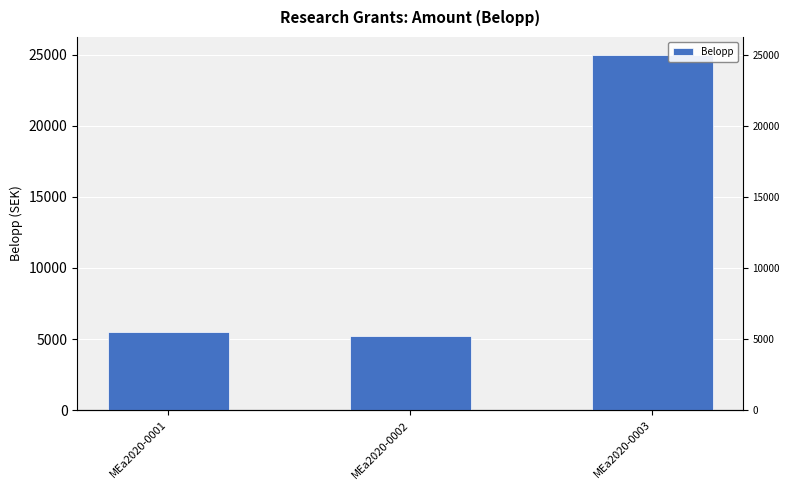

Are the bars horizontal?

No